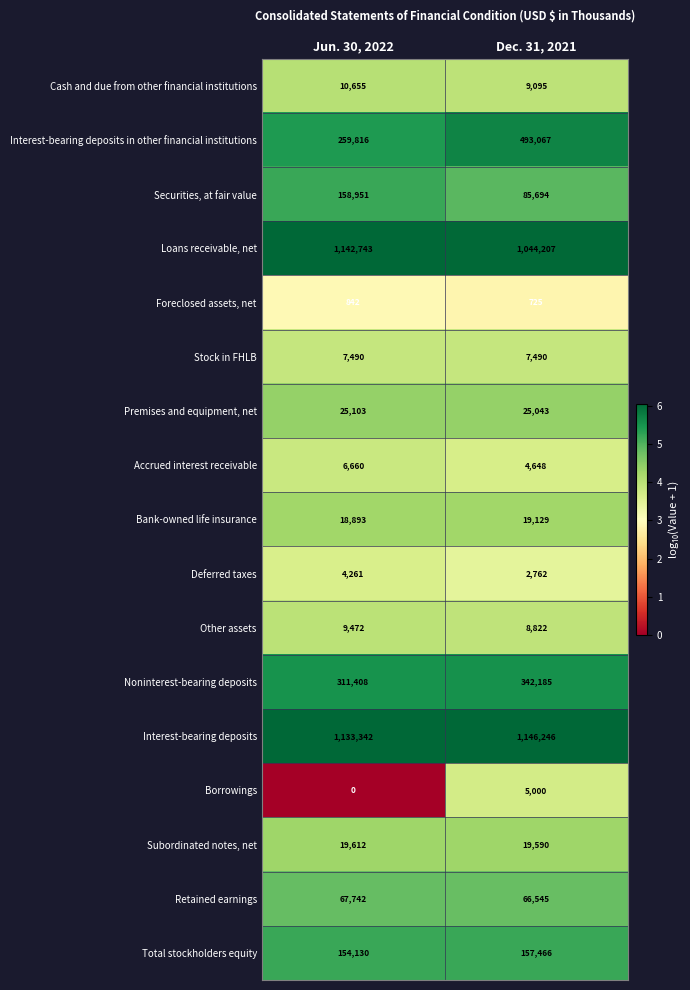

How many distinct data groups are displayed?

17